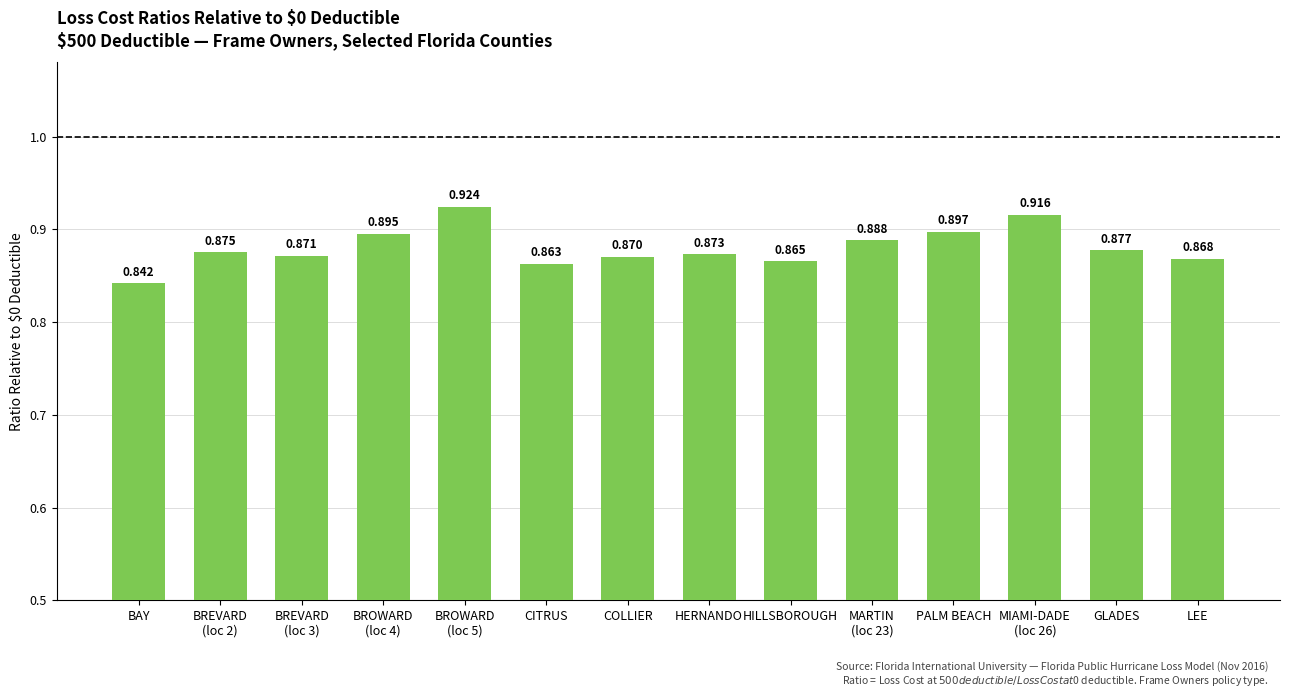

How many bars are there in total?

14